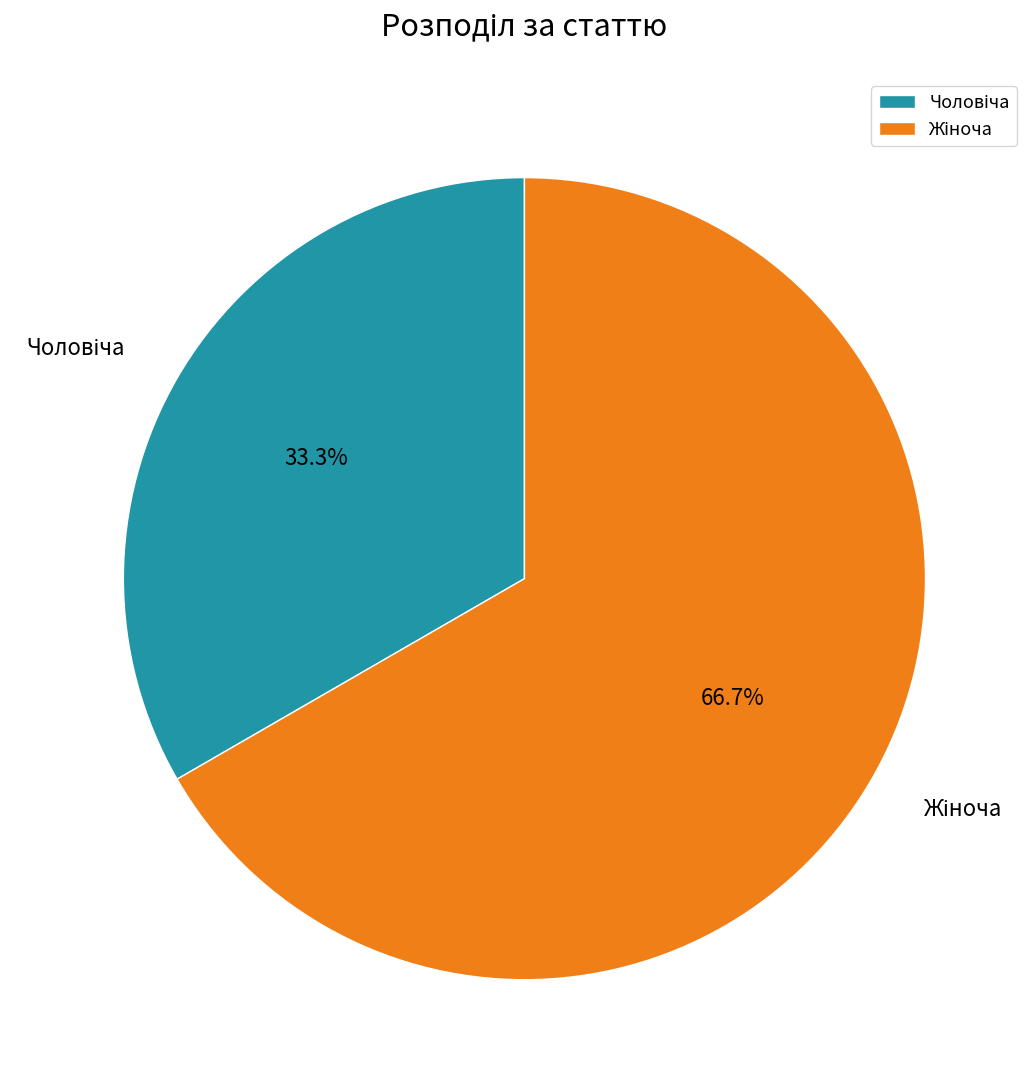

Is there a majority slice in this chart?

Yes